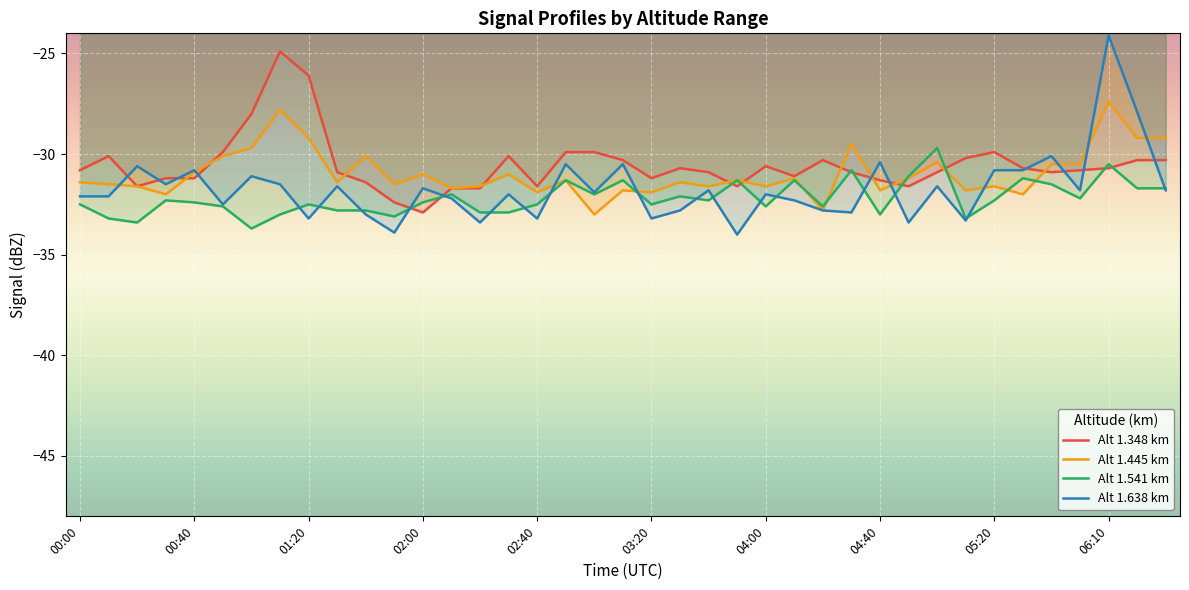

What are all the series names shown in the legend?

Alt 1.348 km, Alt 1.445 km, Alt 1.541 km, Alt 1.638 km